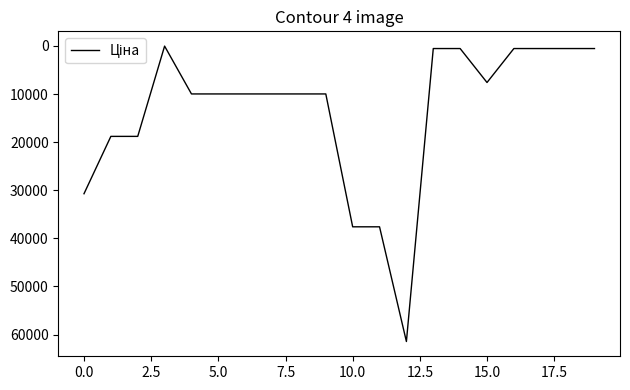

What is the maximum value shown in the chart?

61434.3